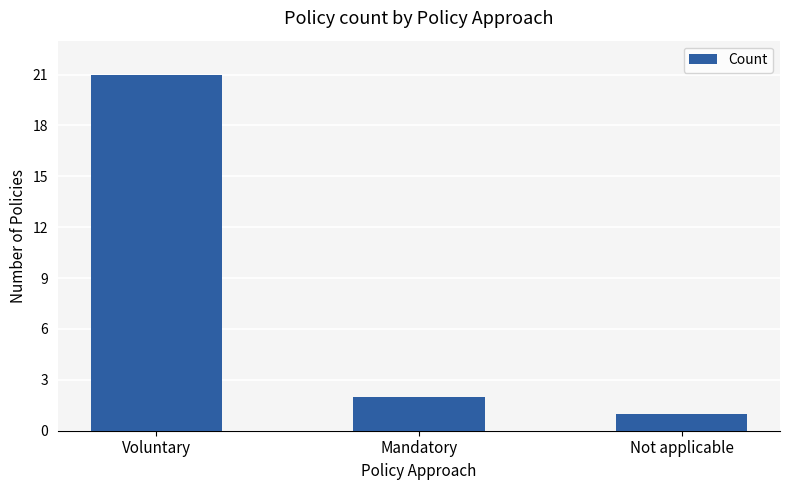

How many values are below 2?

1